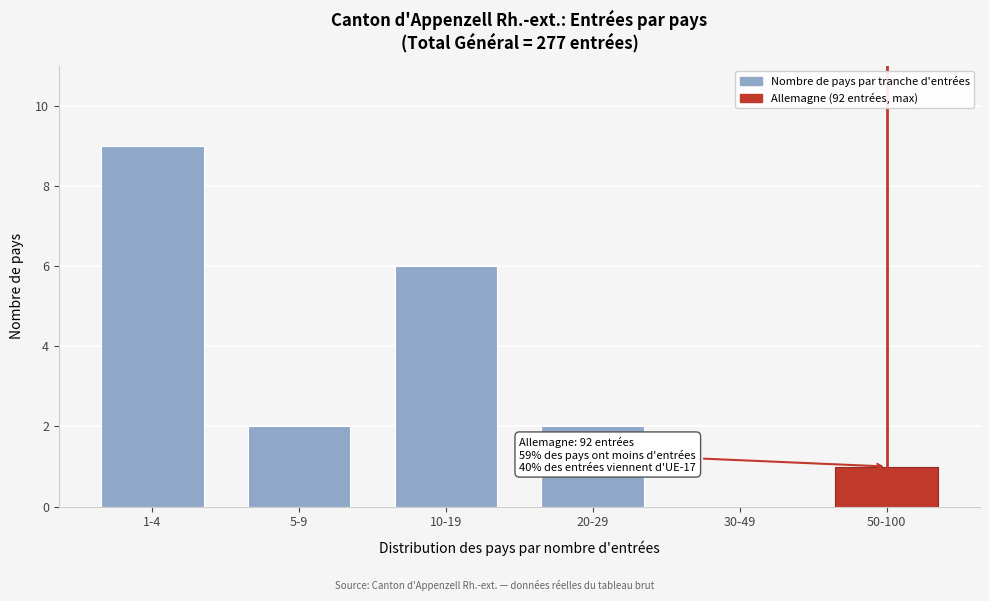

Reading left to right, list all the values displayed in this chart.

1-4=9	5-9=2	10-19=6	20-29=2	30-49=0	50-100=1